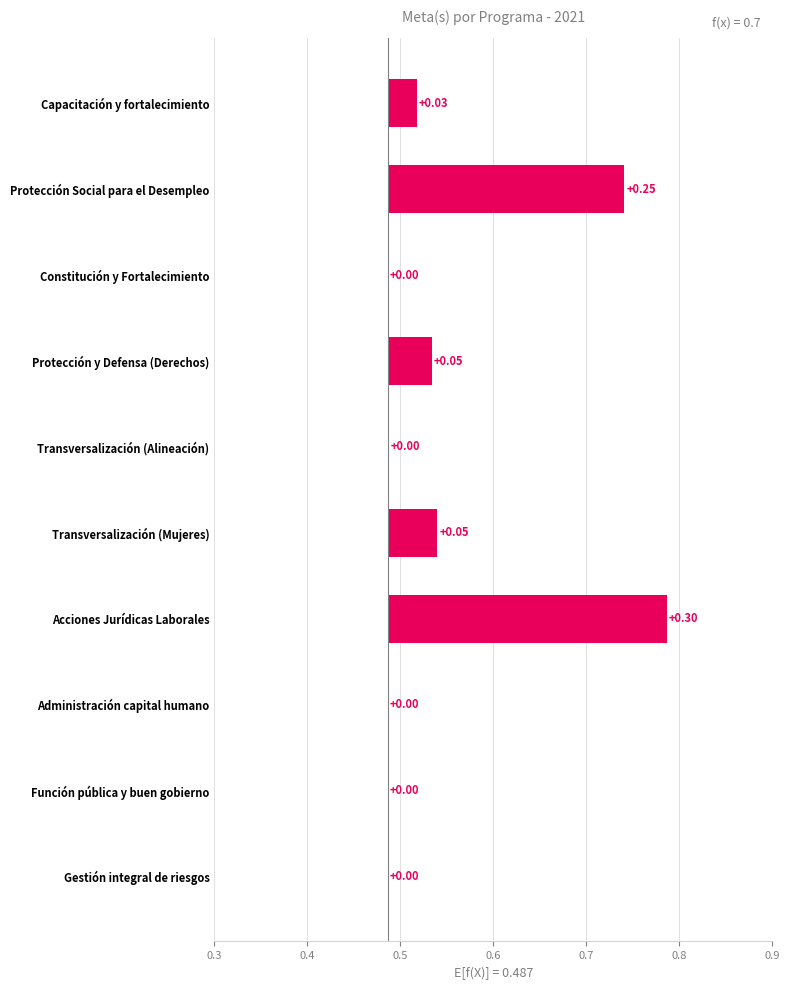

What is the difference between the values at Protección Social para el Desempleo and Administración capital humano?

0.3